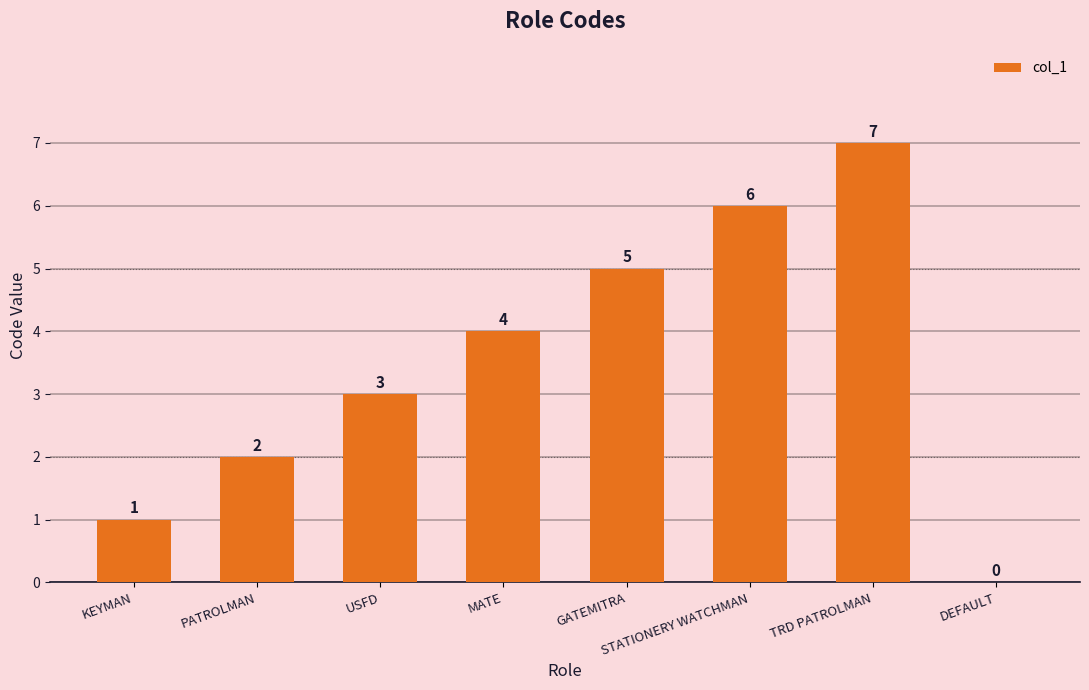

Reading right to left, what are all the values shown in this chart?

0	7	6	5	4	3	2	1